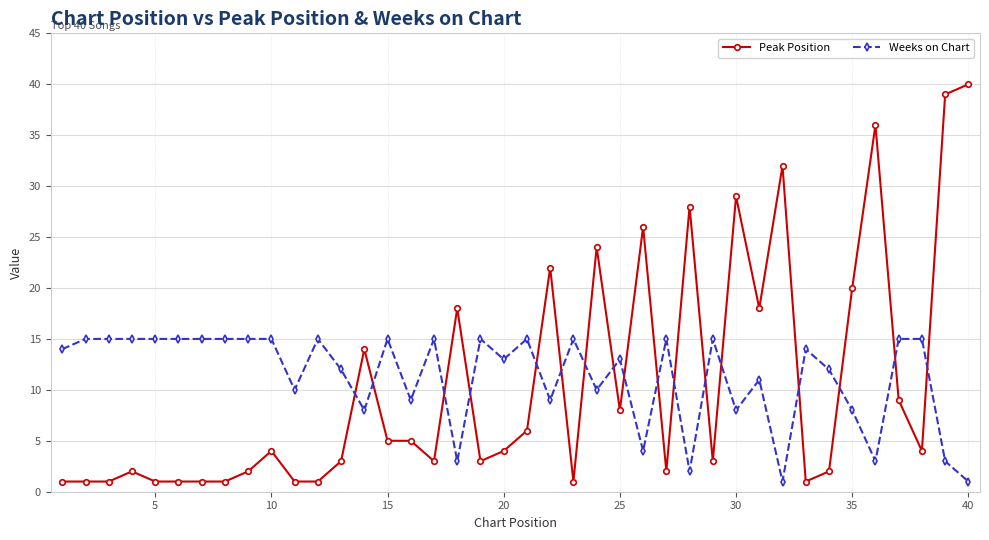

Which series has the largest range (max minus min)?

Peak Position